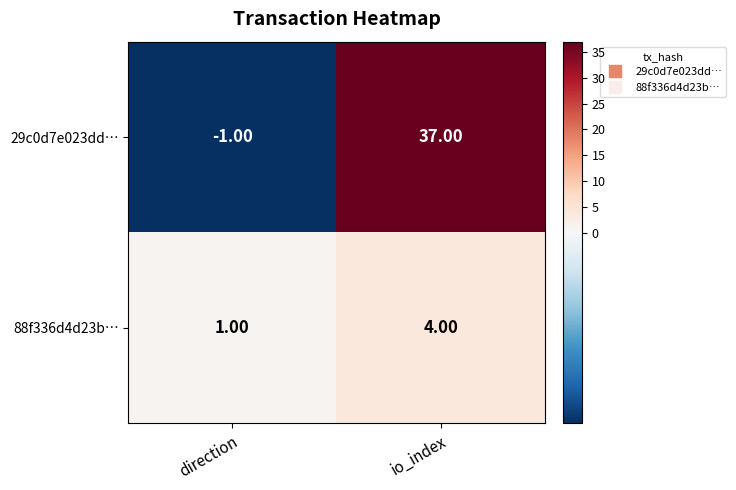

List the series in order of their overall mean, lowest first.

88f336d4d23b…, 29c0d7e023dd…